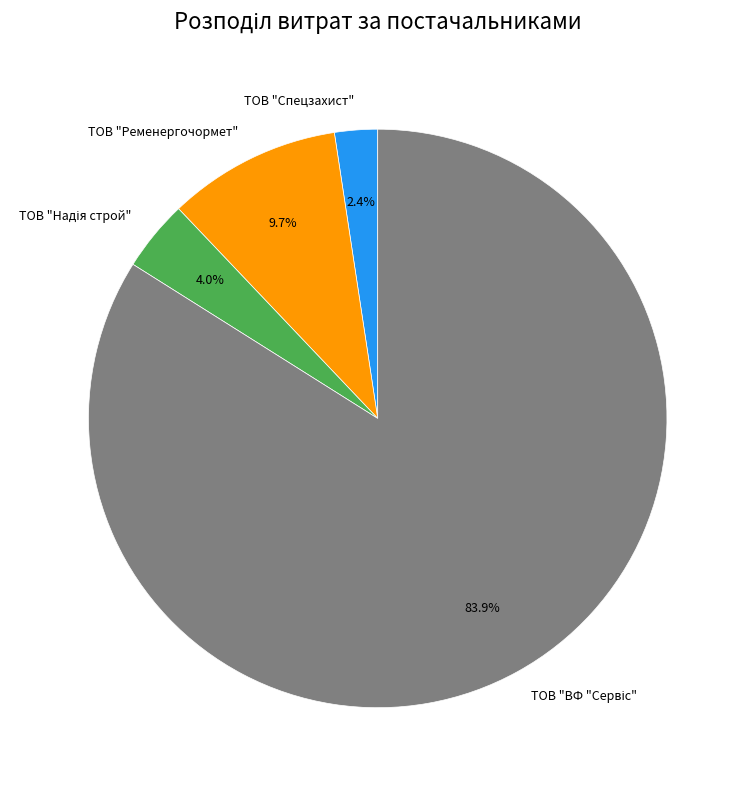

Between ТОВ "Спецзахист" and ТОВ "Ременергочормет", which is larger?

ТОВ "Ременергочормет"